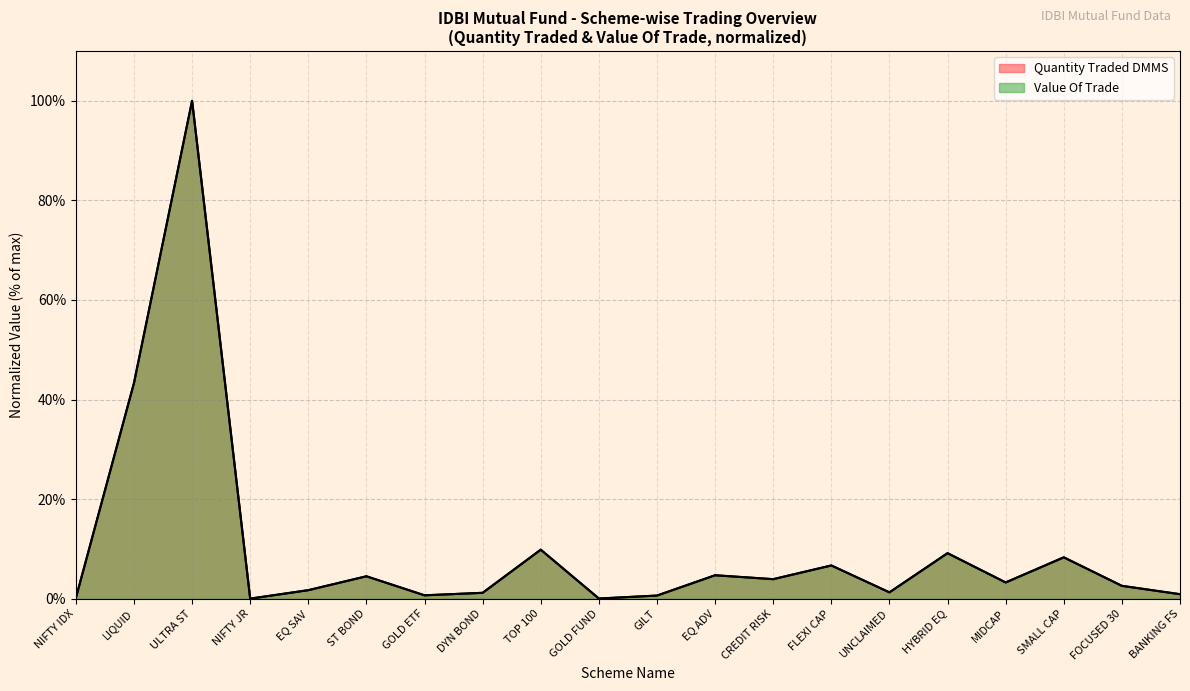

Does the chart have visible grid lines?

Yes